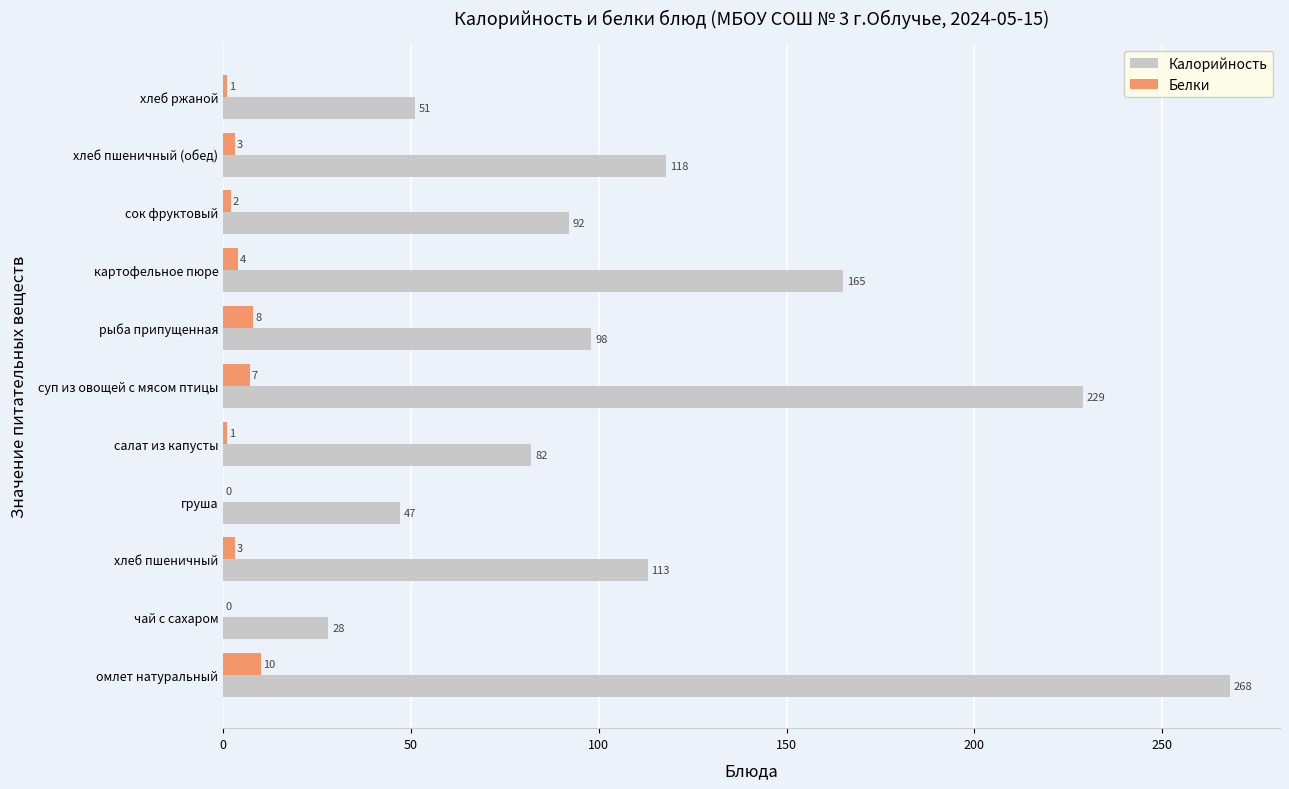

Where is Белки nearest to the value 5?

картофельное пюре